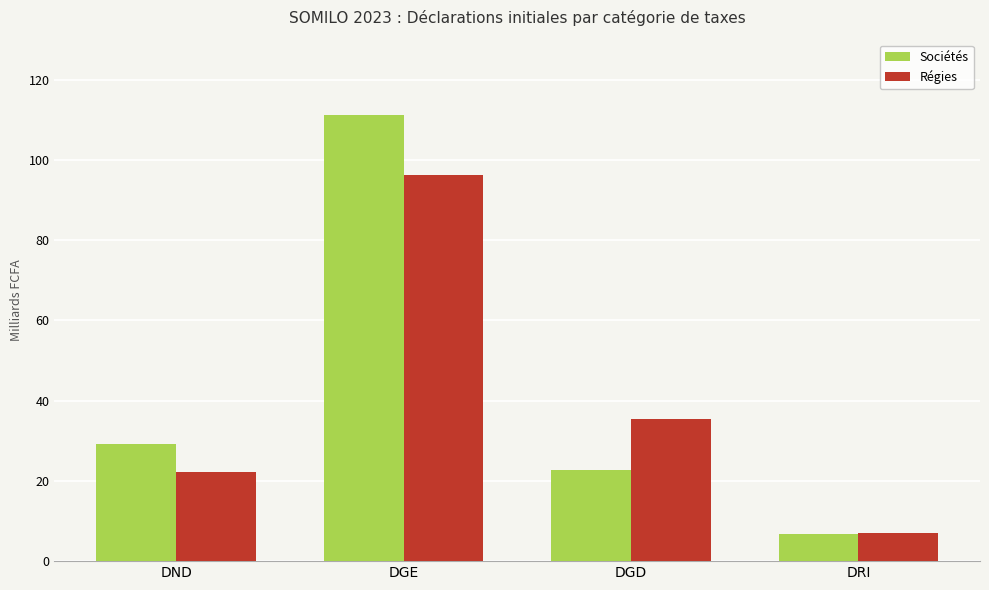

Between DGE and DGD, which series saw the biggest shift?

Sociétés